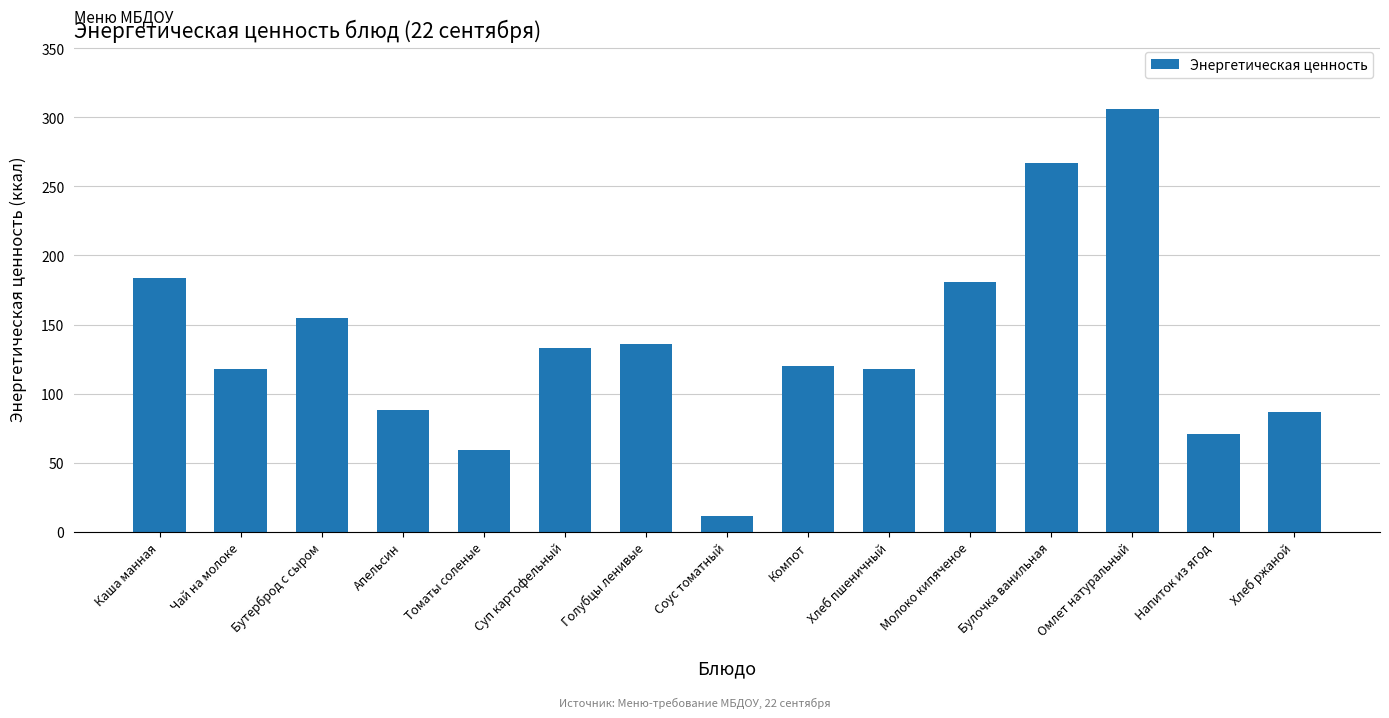

What is the smallest value displayed?

11.2